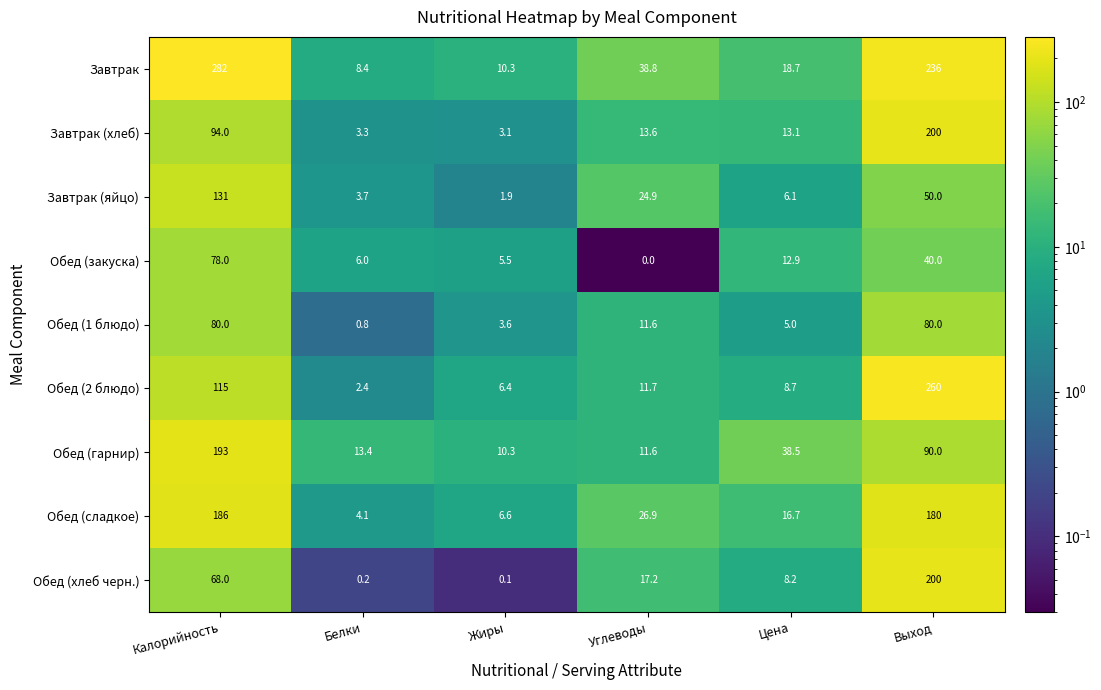

How many values in Обед (закуска) are above zero?

5